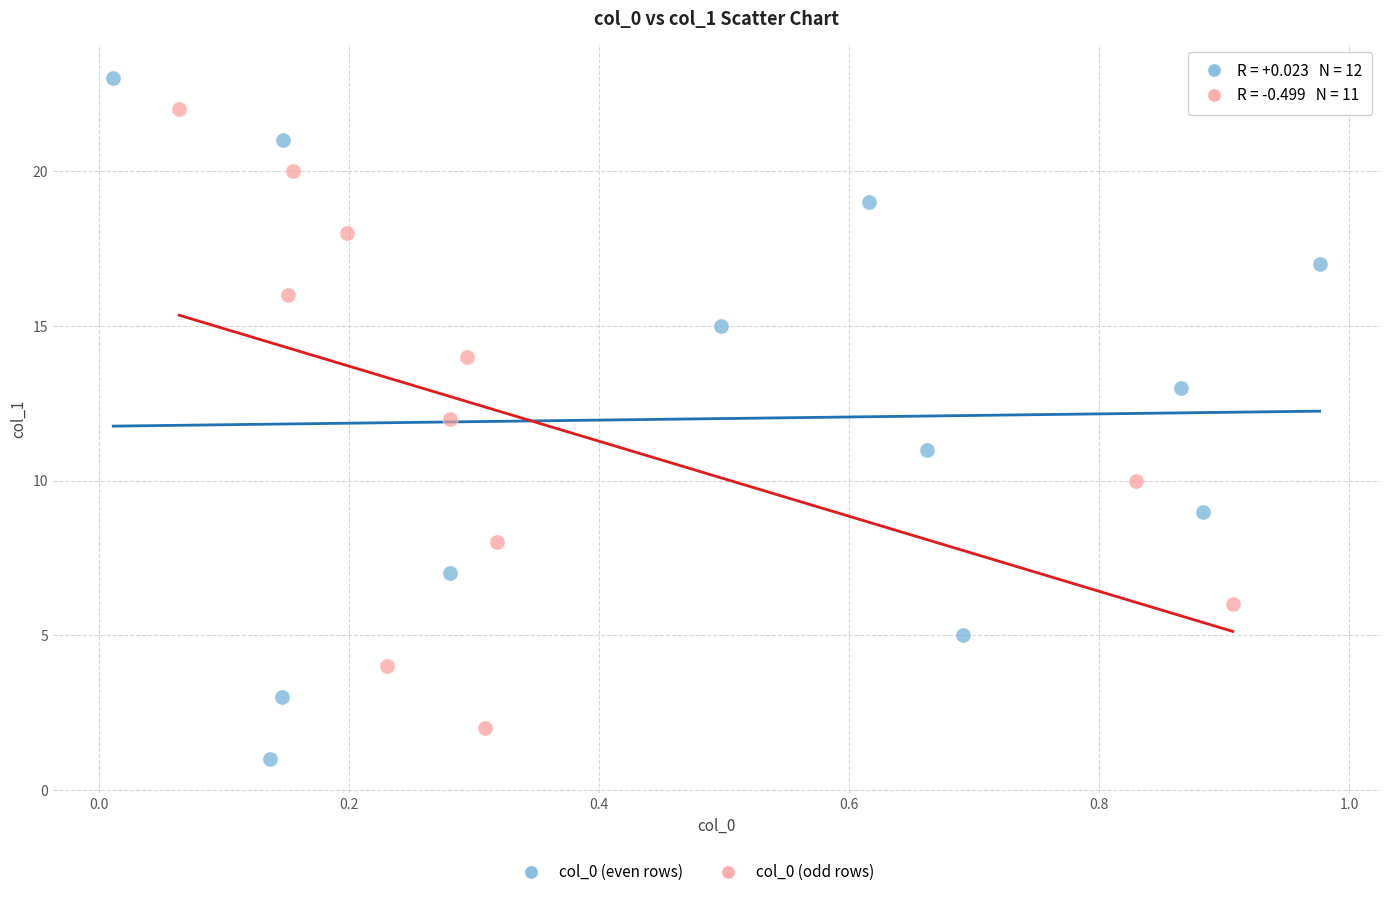

Which series reaches the minimum Y coordinate?

col_0 (even rows)